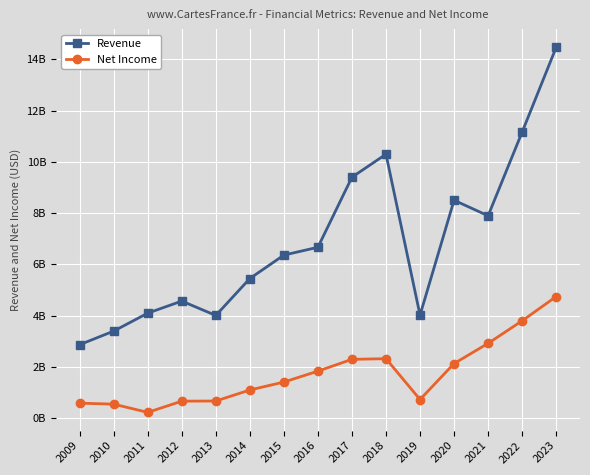

What are all the series names shown in the legend?

Revenue, Net Income